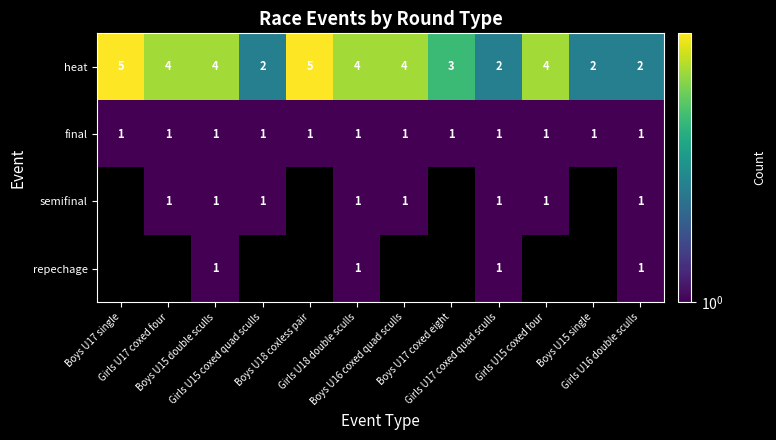

At which category is the sum across all series the highest?

Boys U15 double sculls